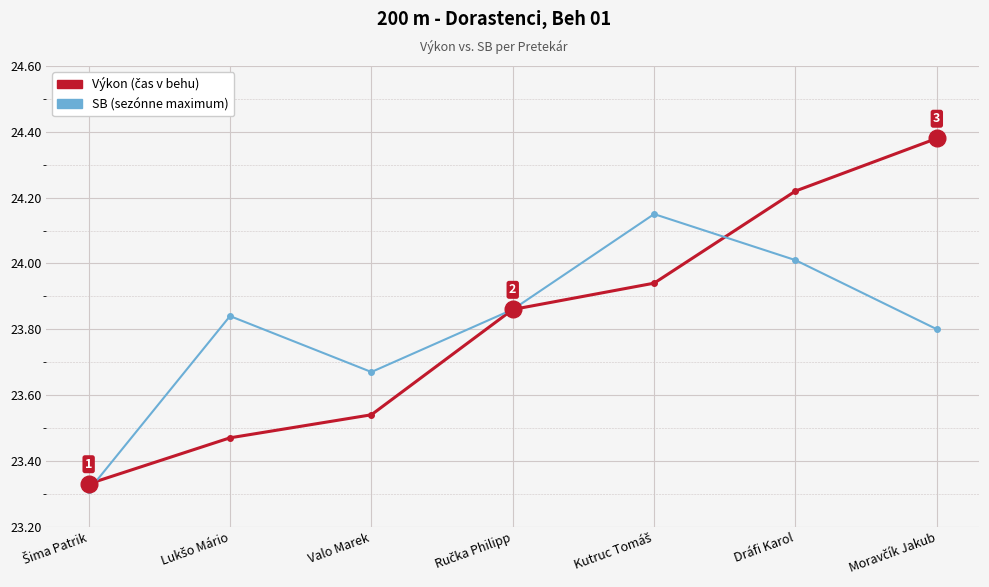

What position from the right is Valo Marek?

5